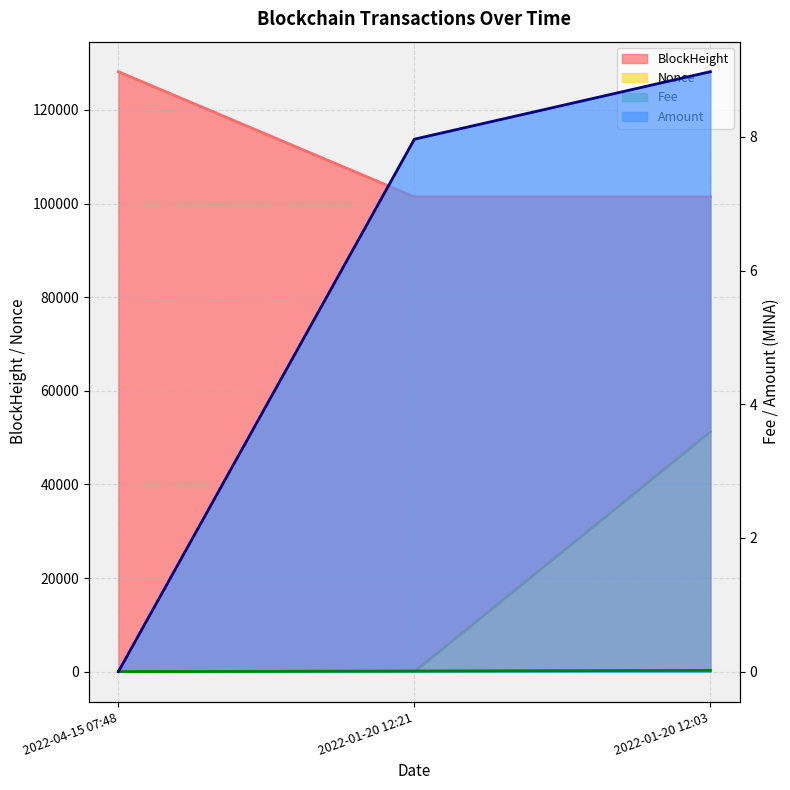

Which series has the largest total across all categories?

BlockHeight